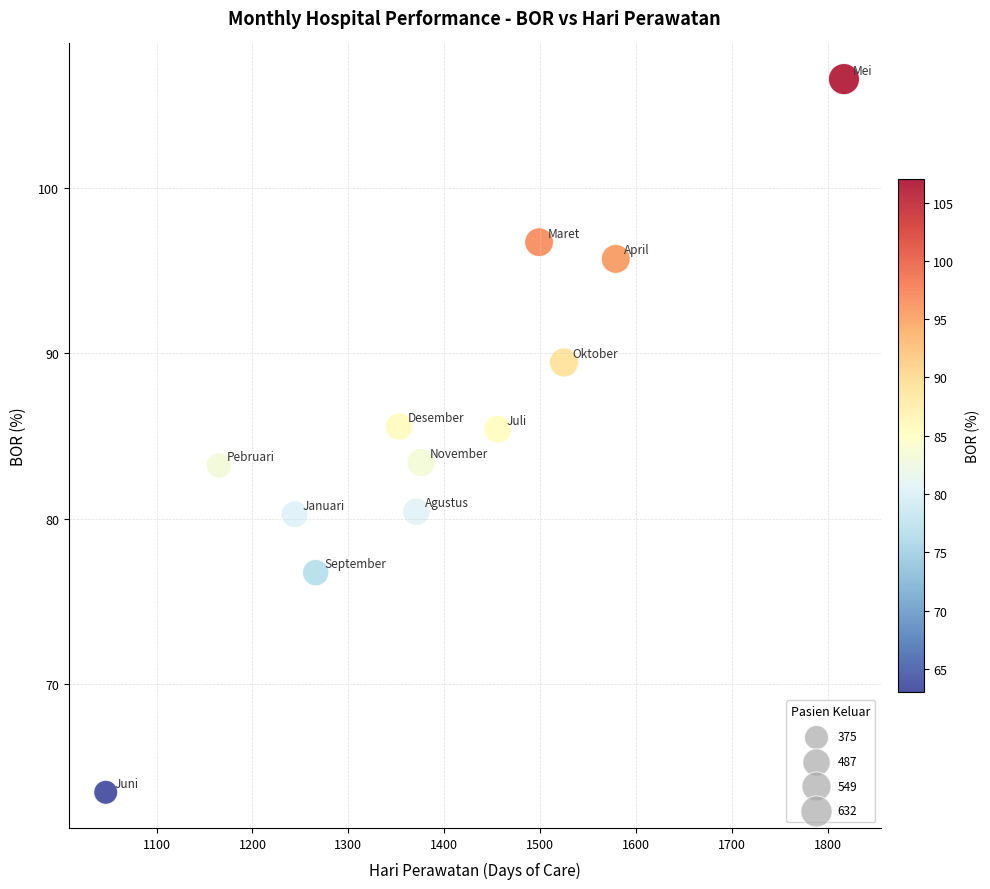

What is the range of Y values (max minus min)?

43.1